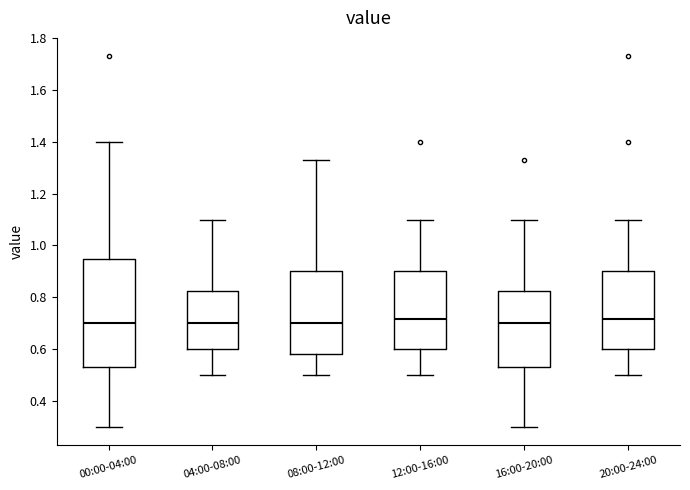

Where is the upper edge of the box for 08:00-12:00 on the y-axis? The values are not printed on the chart, so give them approximately, as read against the axis.

0.90